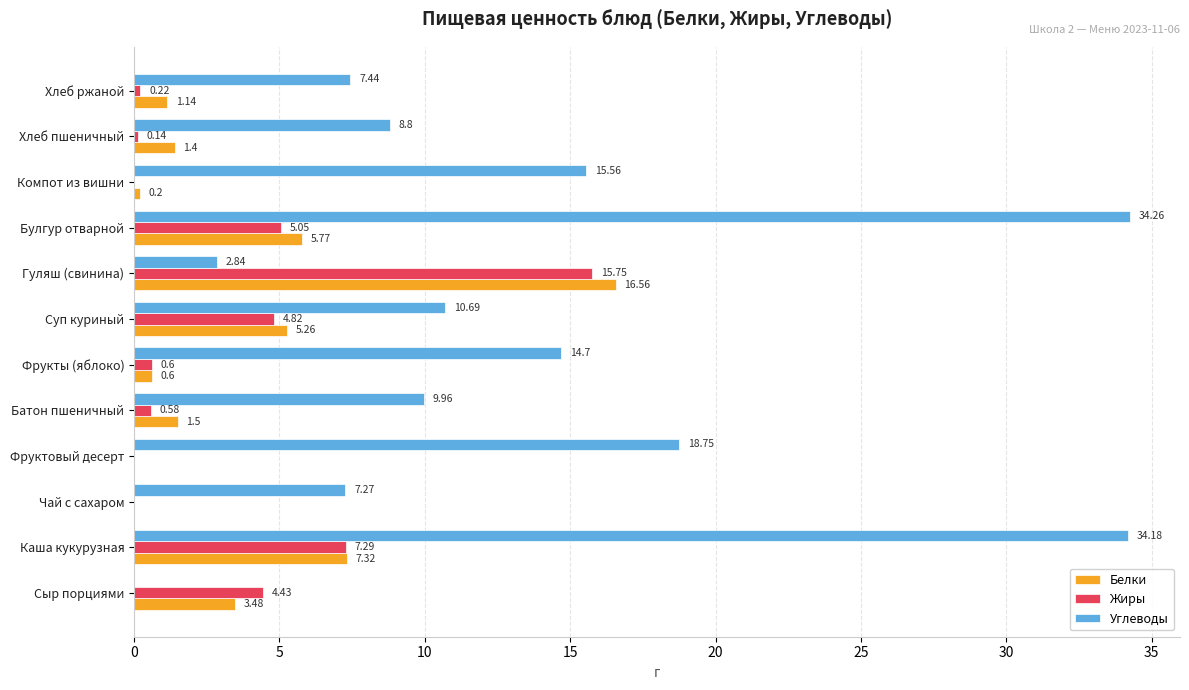

What is the highest value of the Белки series?

16.6